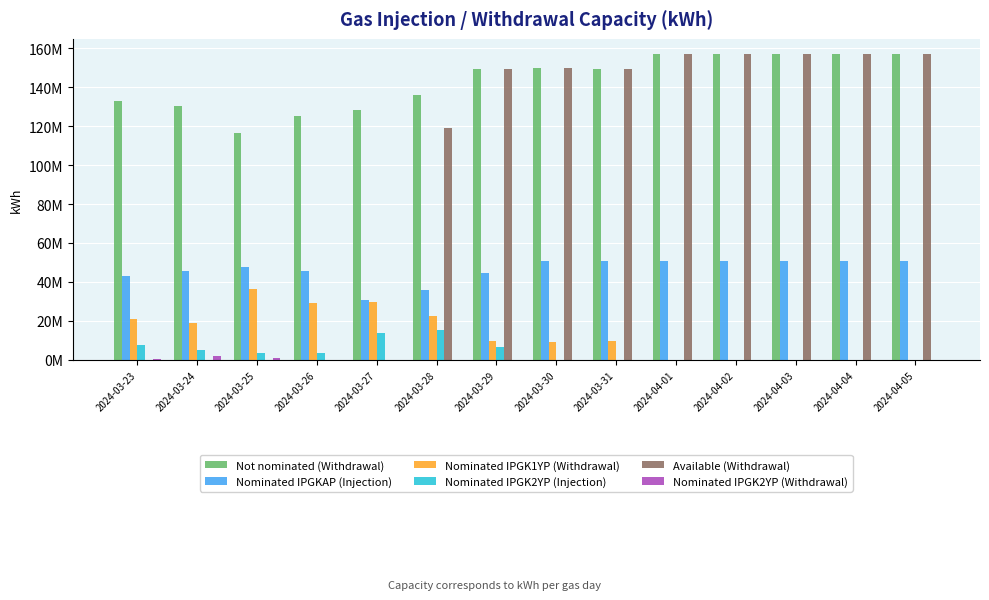

What are all the series names shown in the legend?

Not nominated (Withdrawal), Nominated IPGKAP (Injection), Nominated IPGK1YP (Withdrawal), Nominated IPGK2YP (Injection), Available (Withdrawal), Nominated IPGK2YP (Withdrawal)